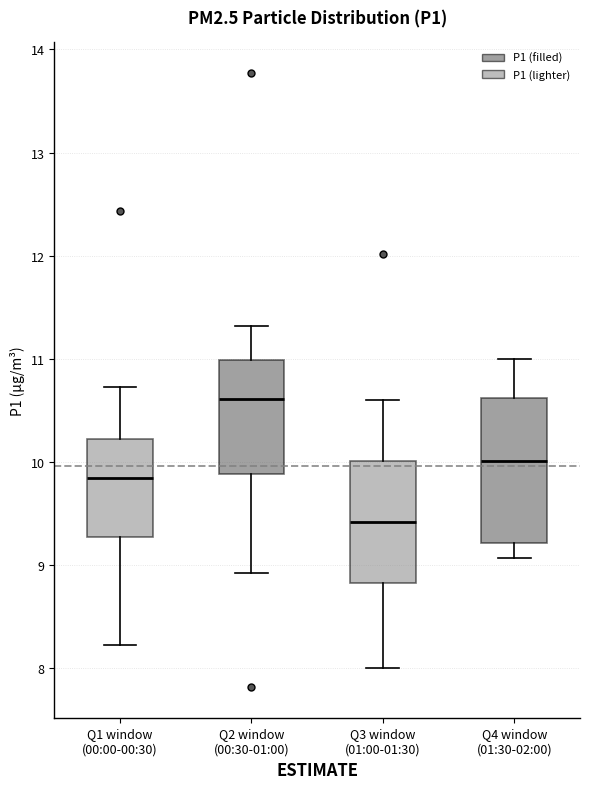

Reading left to right, read every box against the y-axis: the position of its median line, the range the box covers, and the ends of its whiskers. The values are not printed on the chart, so give them approximately, as read against the axis.

Q1 window (00:00-00:30): median 9.9, box 9.3 to 10.2, whiskers 8.2 to 10.7
Q2 window (00:30-01:00): median 10.6, box 9.9 to 11.0, whiskers 8.9 to 11.3
Q3 window (01:00-01:30): median 9.4, box 8.8 to 10.0, whiskers 8.0 to 10.6
Q4 window (01:30-02:00): median 10.0, box 9.2 to 10.6, whiskers 9.1 to 11.0